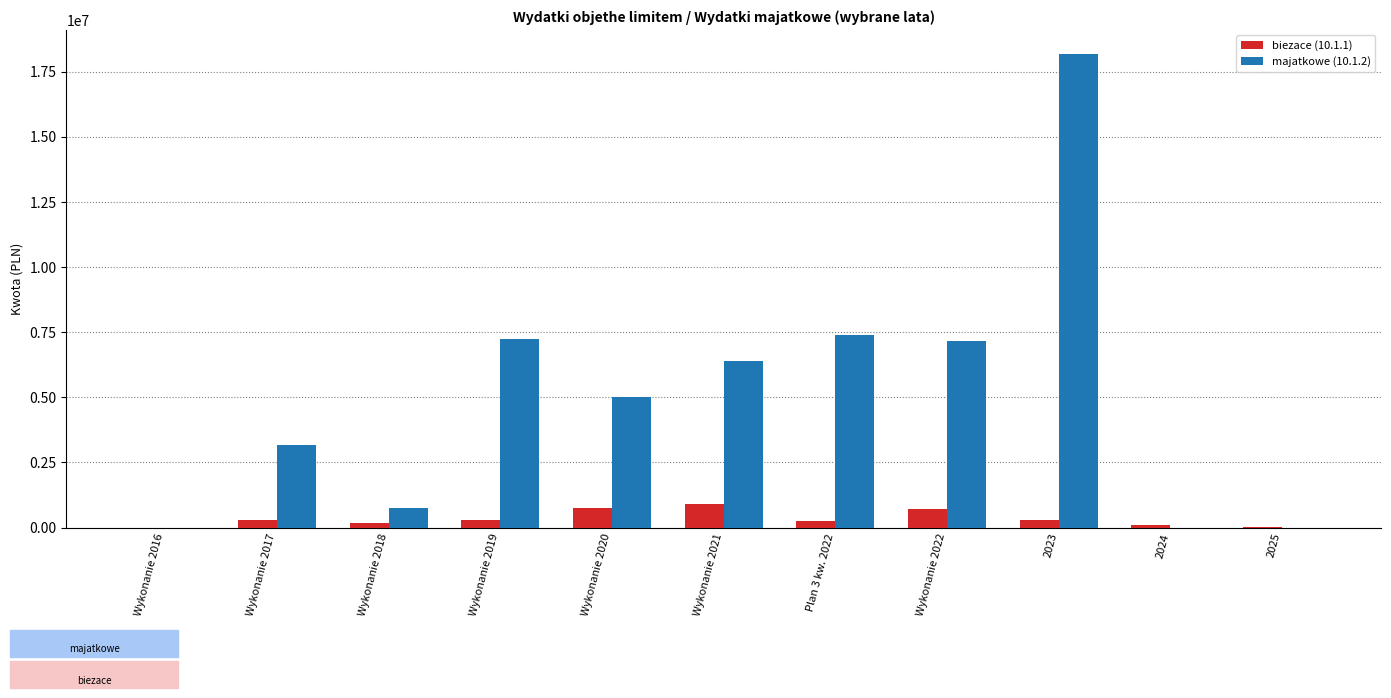

What is the maximum value shown in the chart?

18199271.0